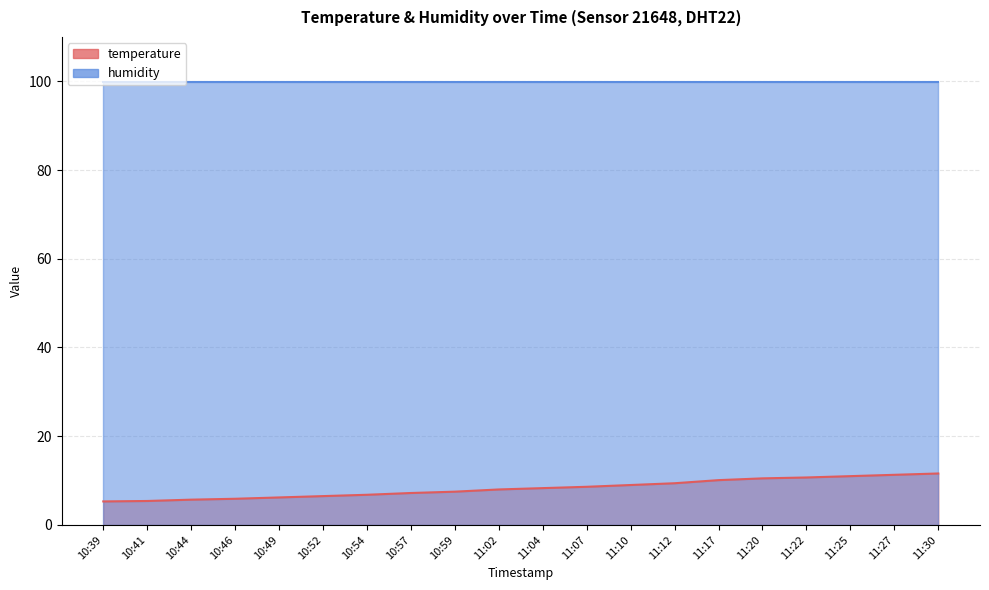

Which has a higher value, 11:30 or 11:04?

11:30